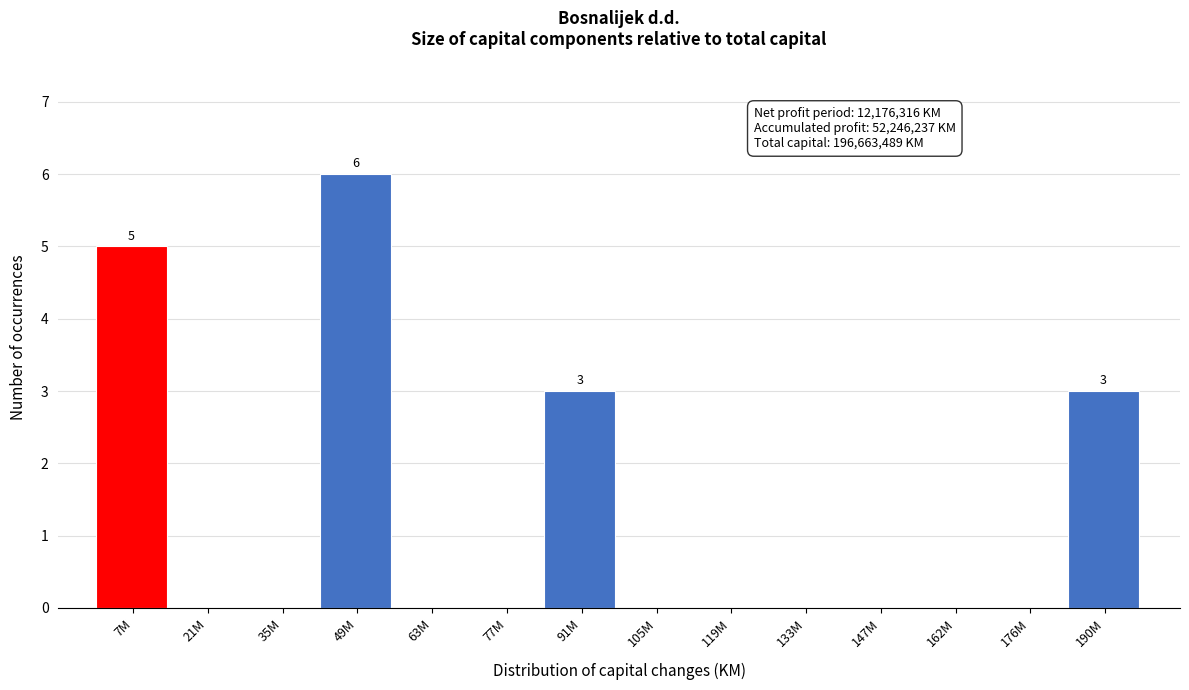

What is the sum of all values?

17